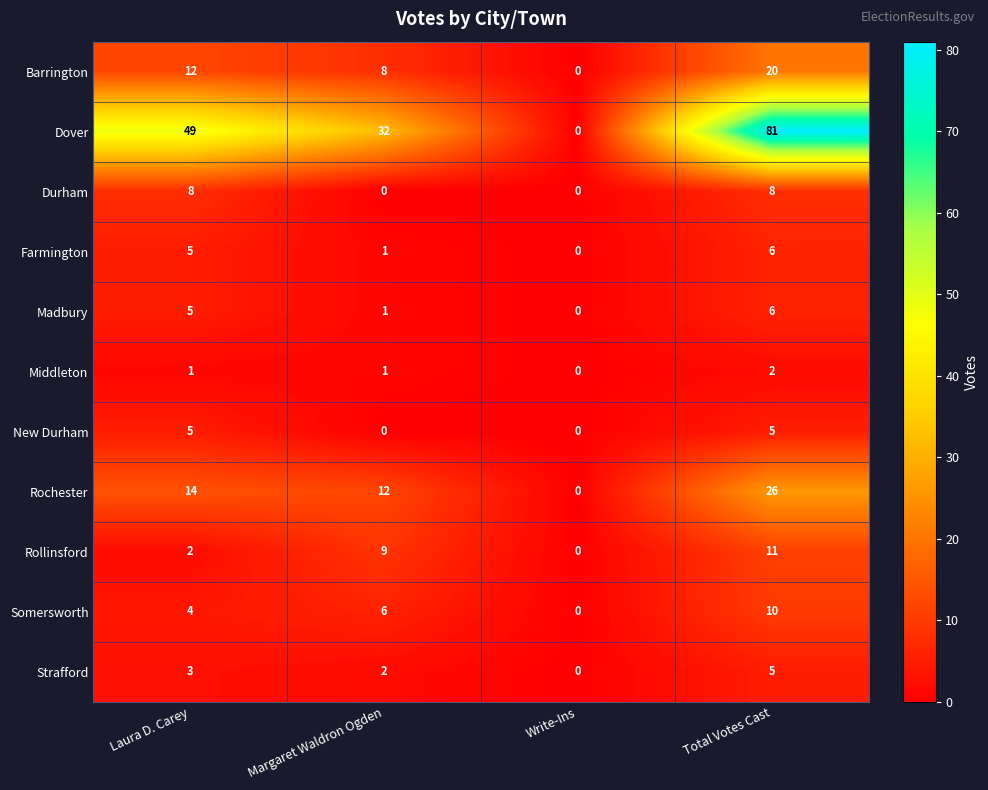

What value does the Madbury series have at Laura D. Carey?

5